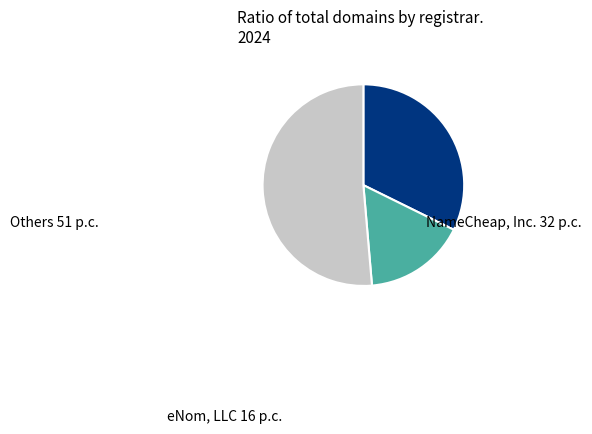

Does any single category account for the majority?

Yes